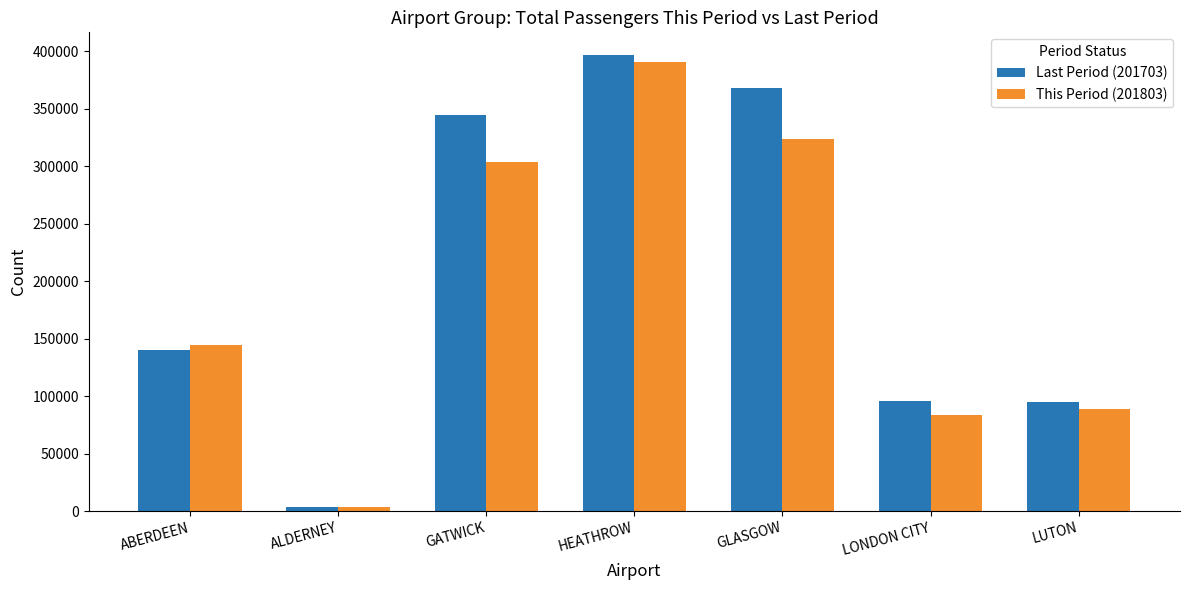

Does the chart contain any negative values?

No